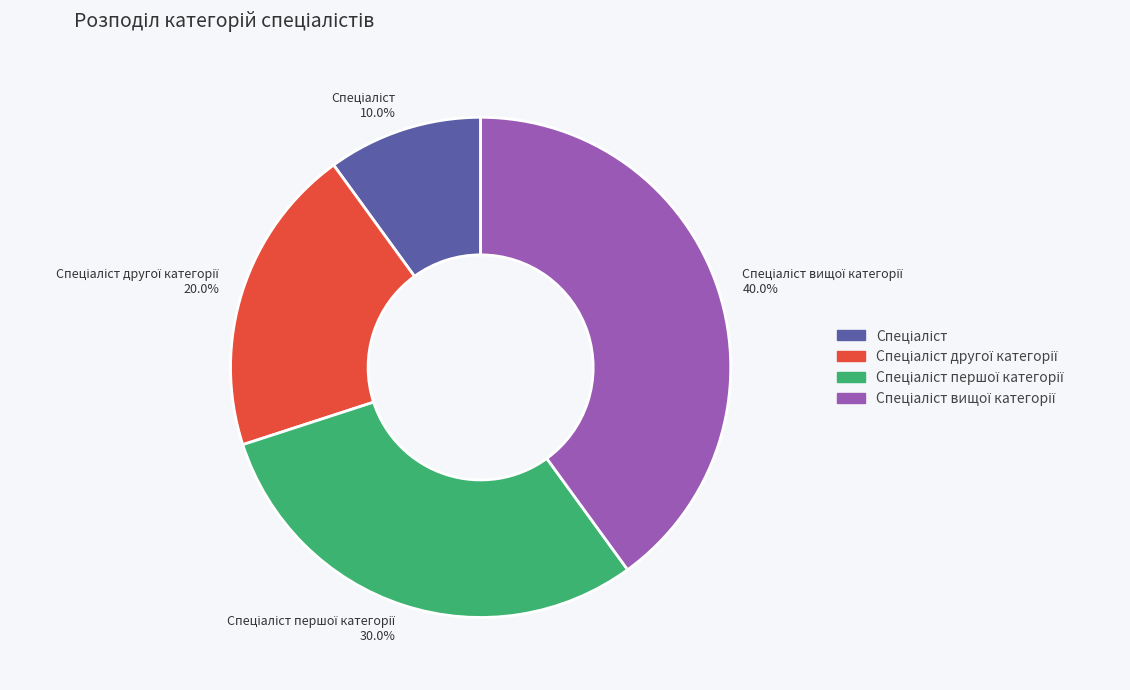

Count the number of slices in the pie.

4